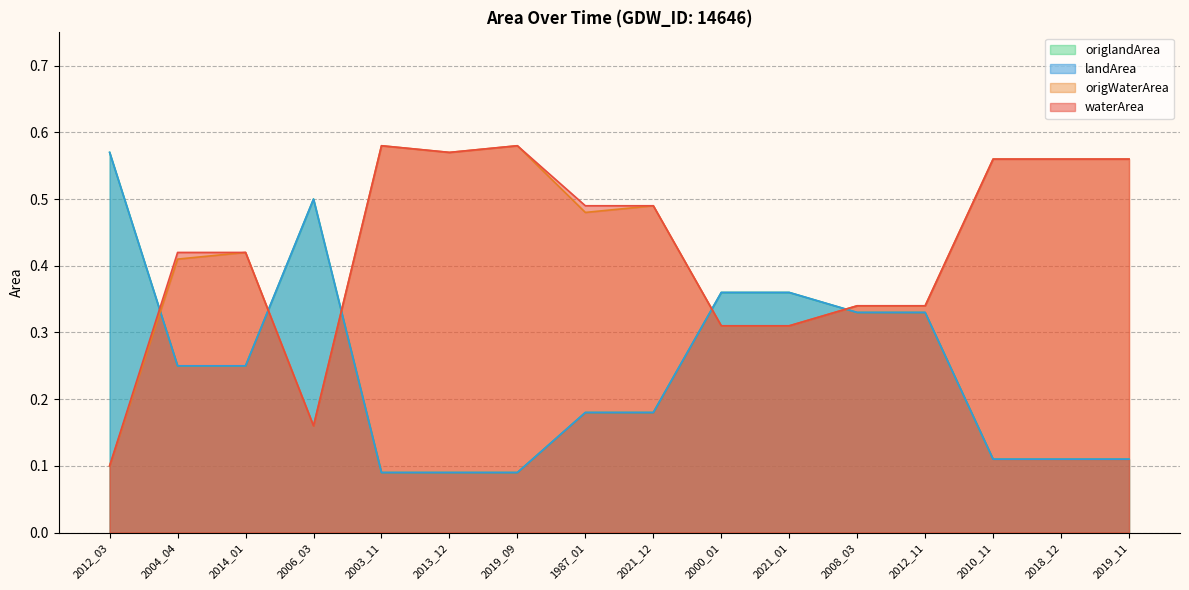

At which category is the sum across all series the highest?

2008_03